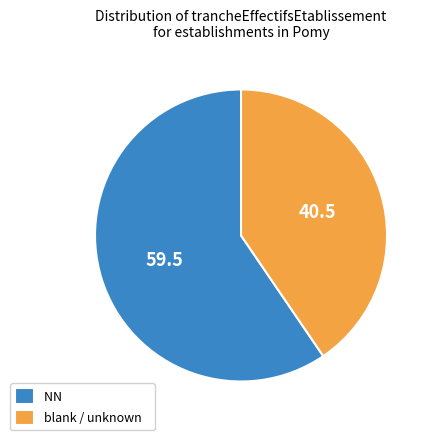

The NN slice represents 60% of the pie. True or false?

True